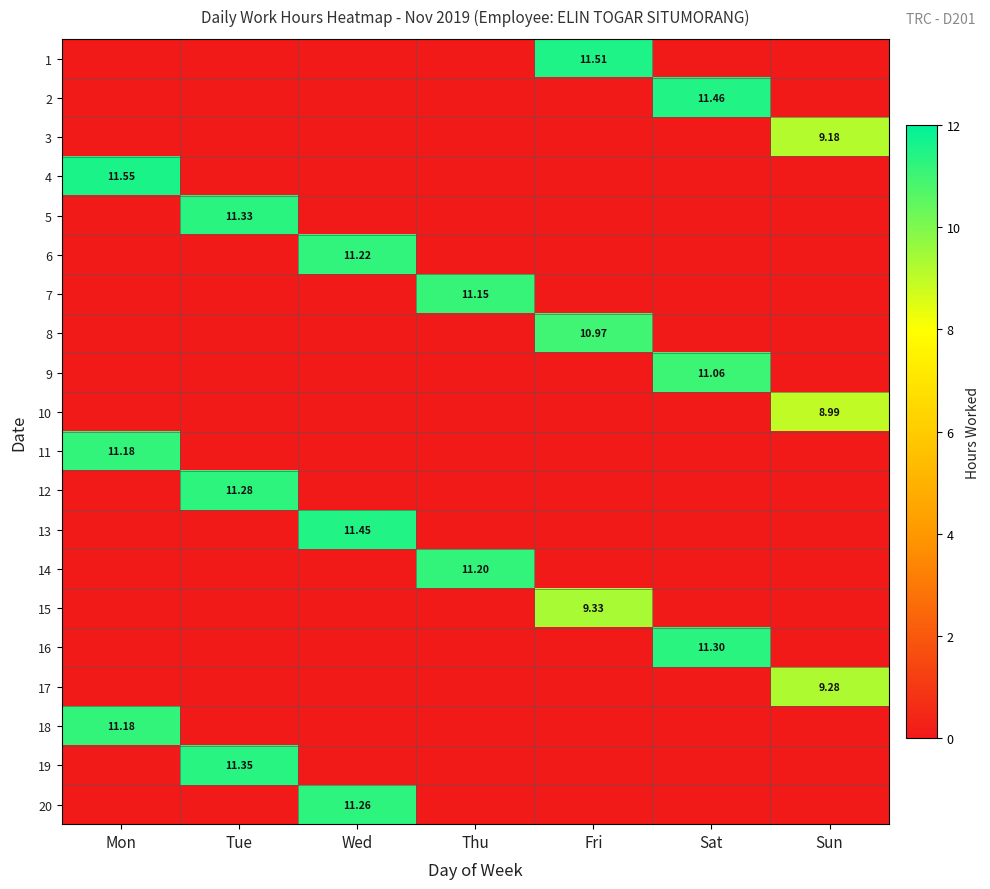

The value of 14 at Sun is 0.0. True or false?

True